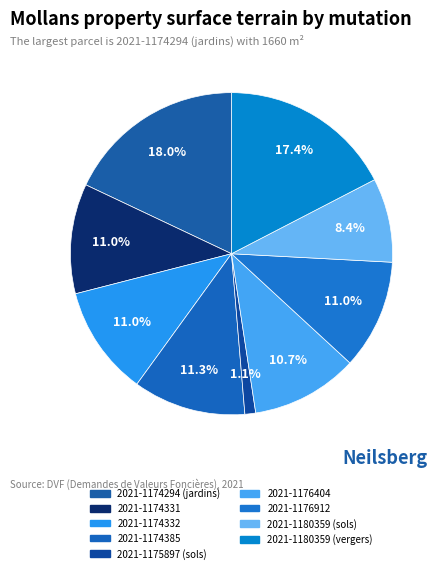

How many segments does this pie chart have?

9